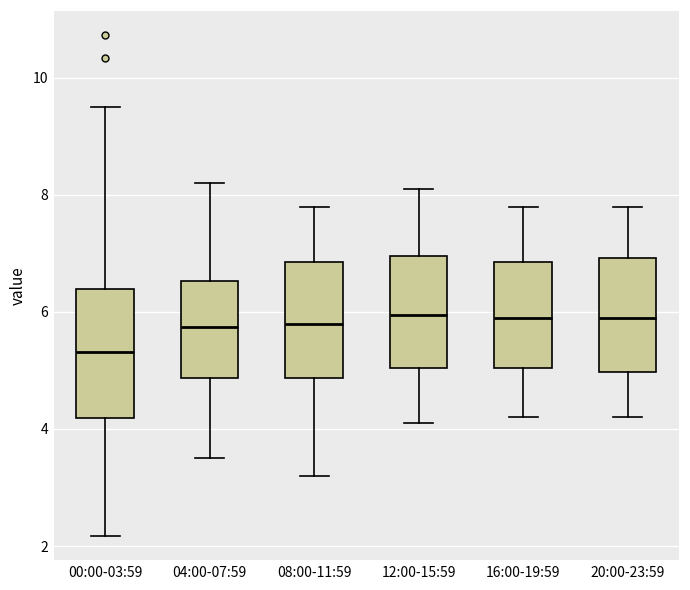

Comparing the boxes themselves (not the whiskers), which one is the tallest?

00:00-03:59